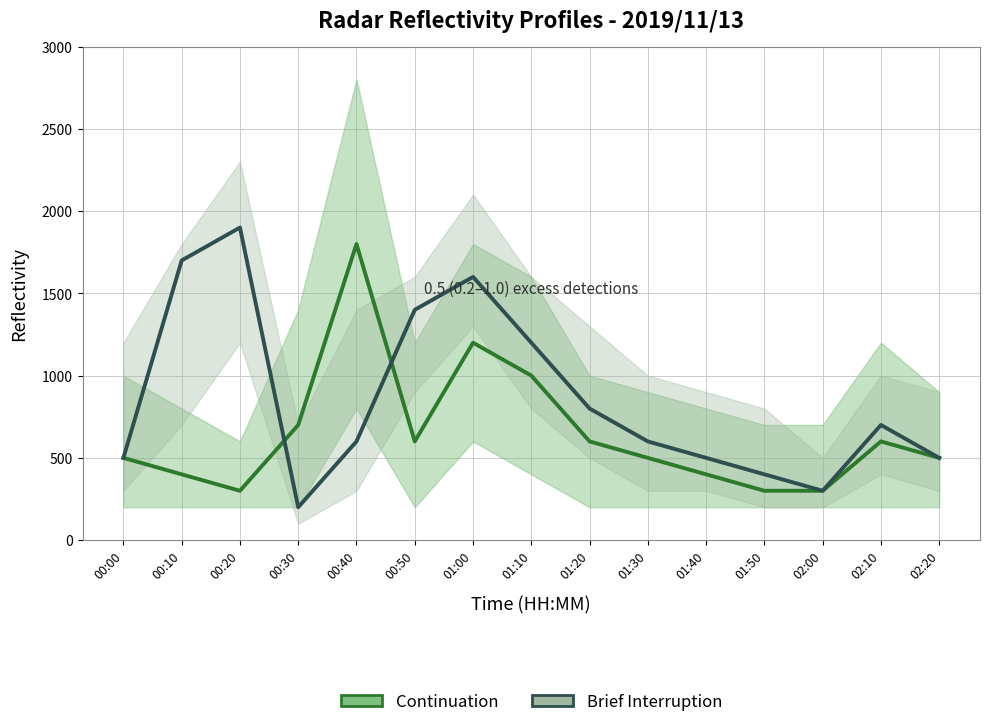

How many data points does each series have?

15